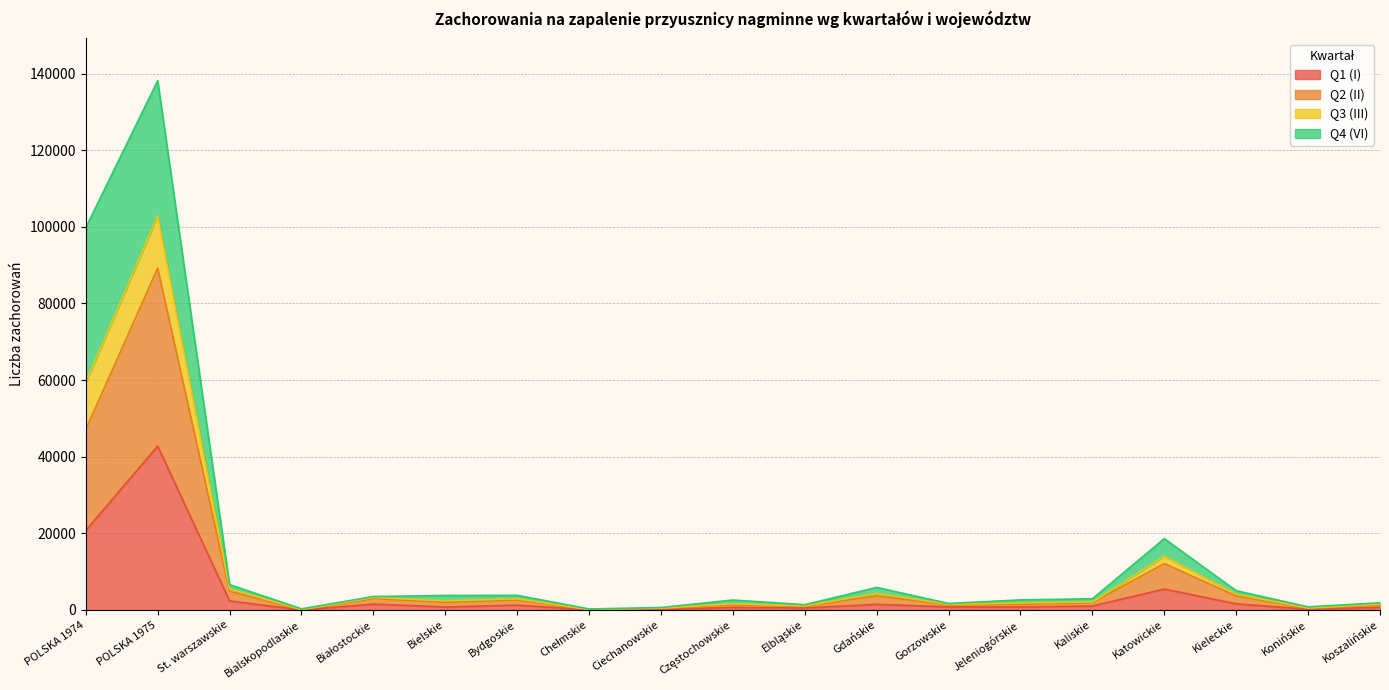

At which category is the sum across all series the highest?

POLSKA 1975